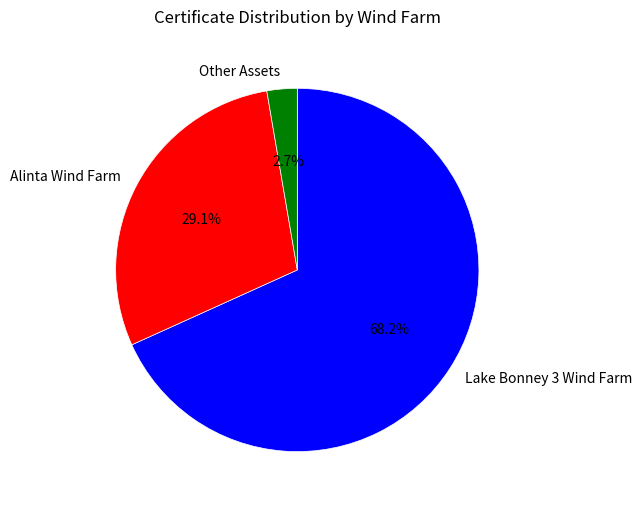

Which category has the biggest portion of the pie?

Lake Bonney 3 Wind Farm